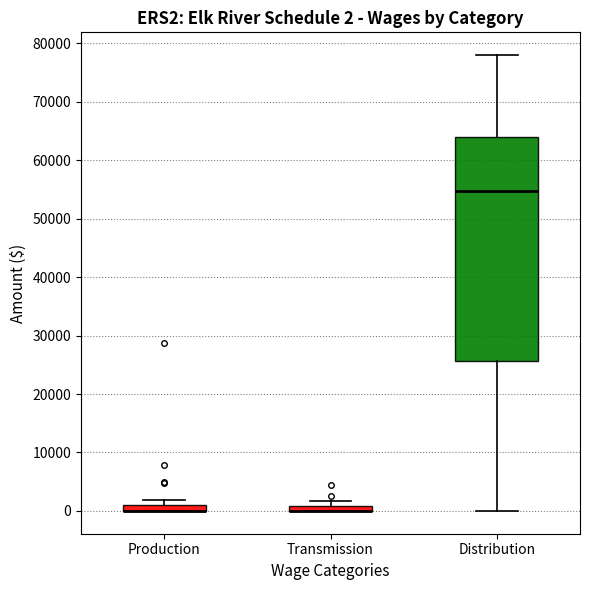

Comparing the boxes themselves (not the whiskers), which one is the tallest?

Distribution